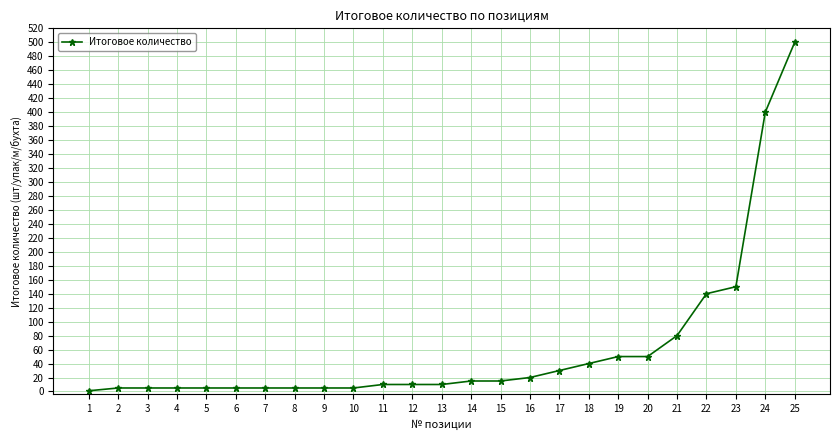

How many distinct data groups are displayed?

1